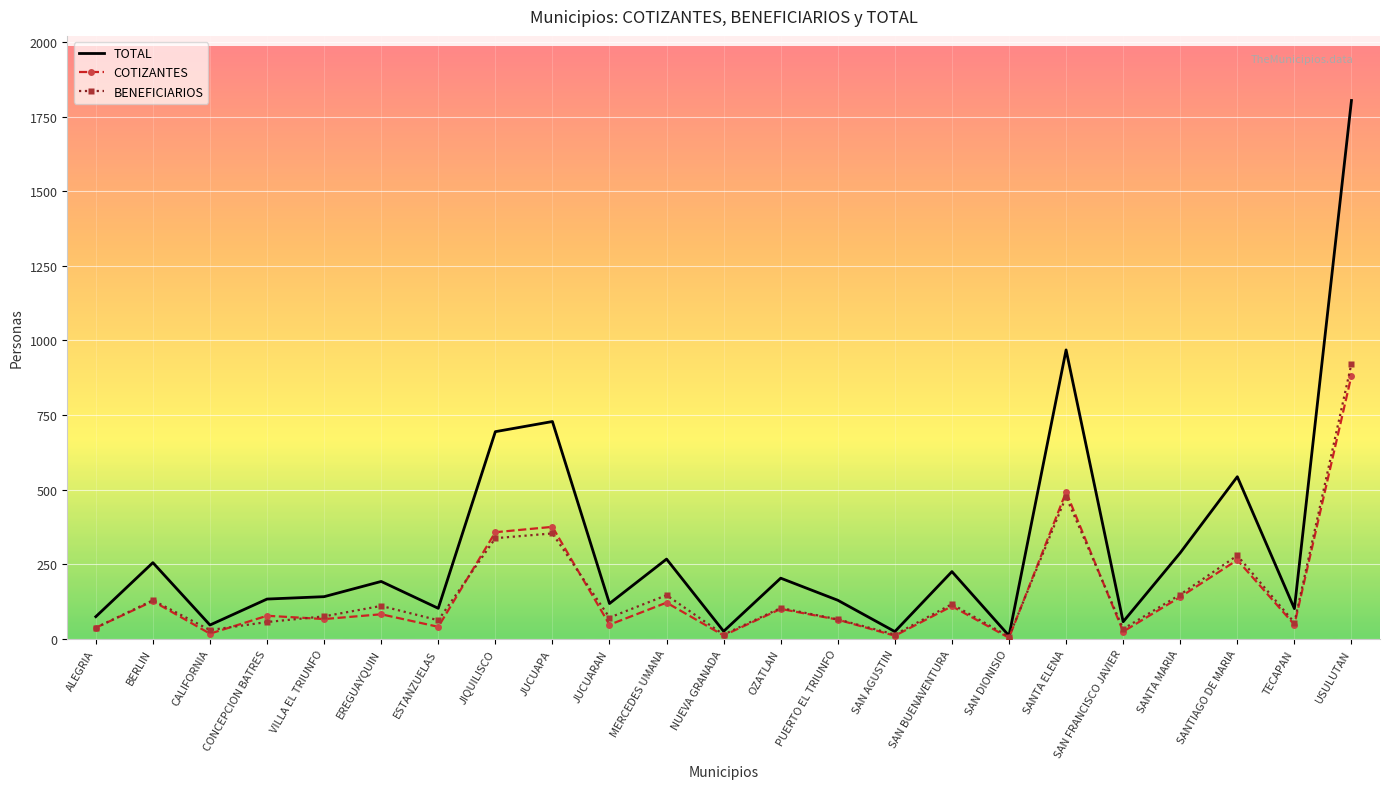

Where is the first local maximum for BENEFICIARIOS?

BERLIN